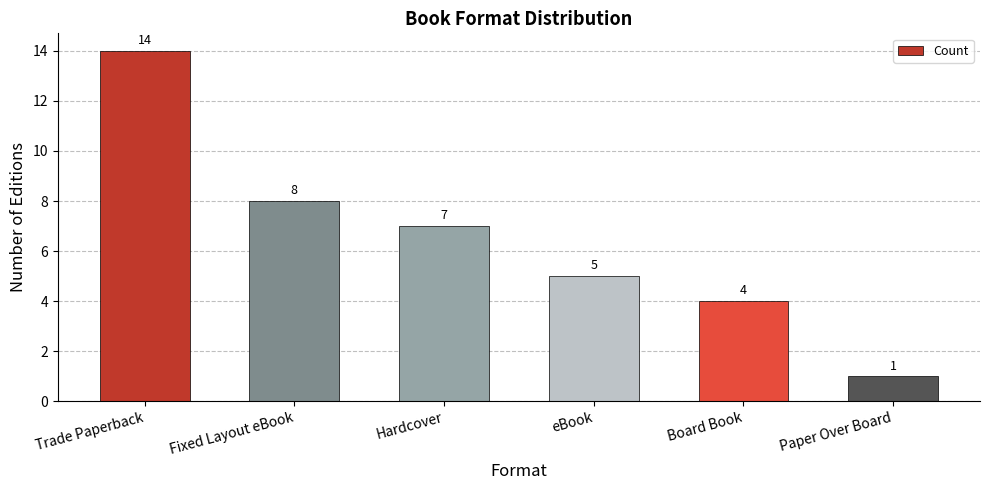

At which label is the value closest to 7?

Hardcover